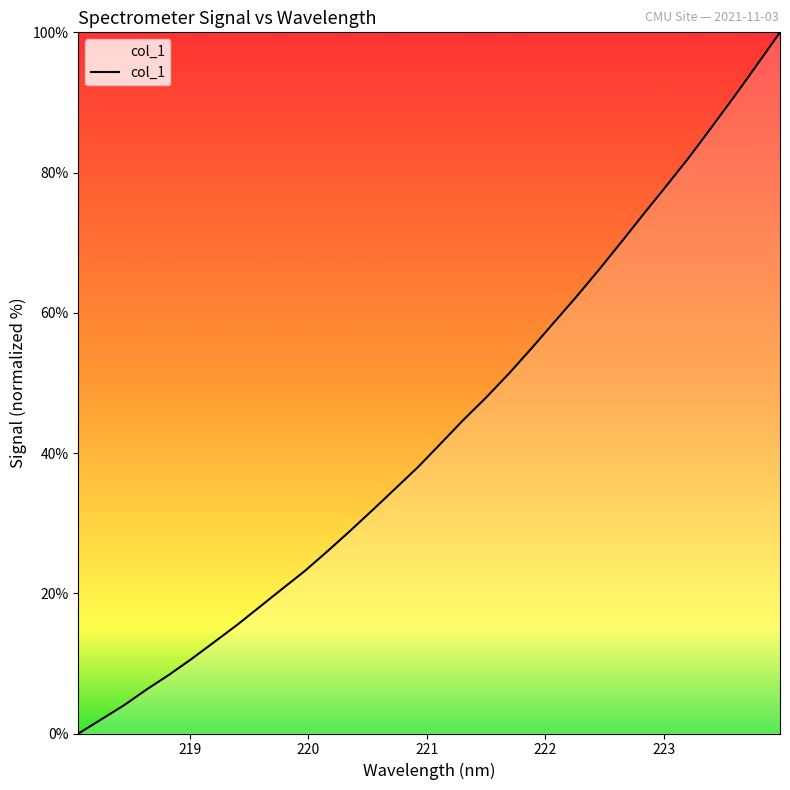

What is the greatest value displayed?

100.0